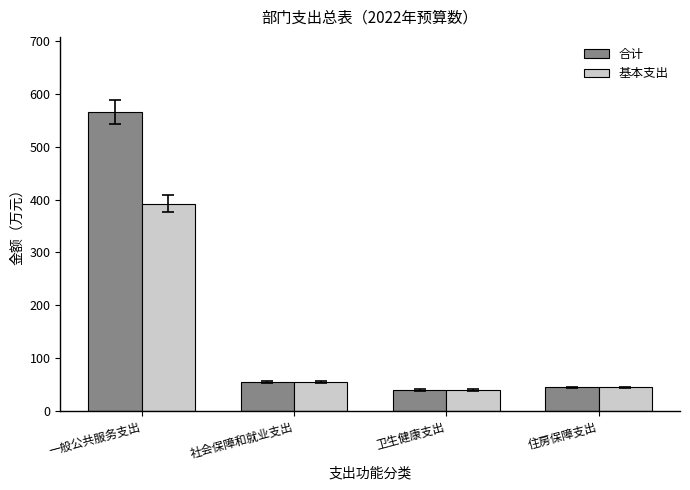

Is the value of 基本支出 at 一般公共服务支出 greater than the value of 合计 at 住房保障支出?

Yes